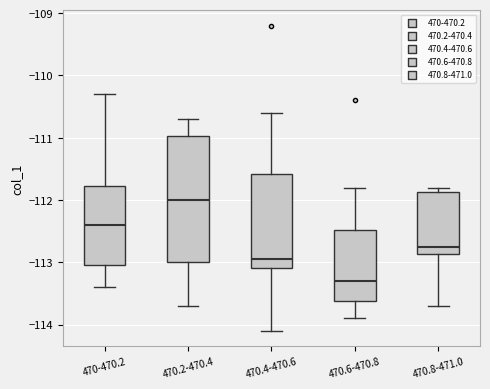

Which box has the lowest median line?

470.6-470.8